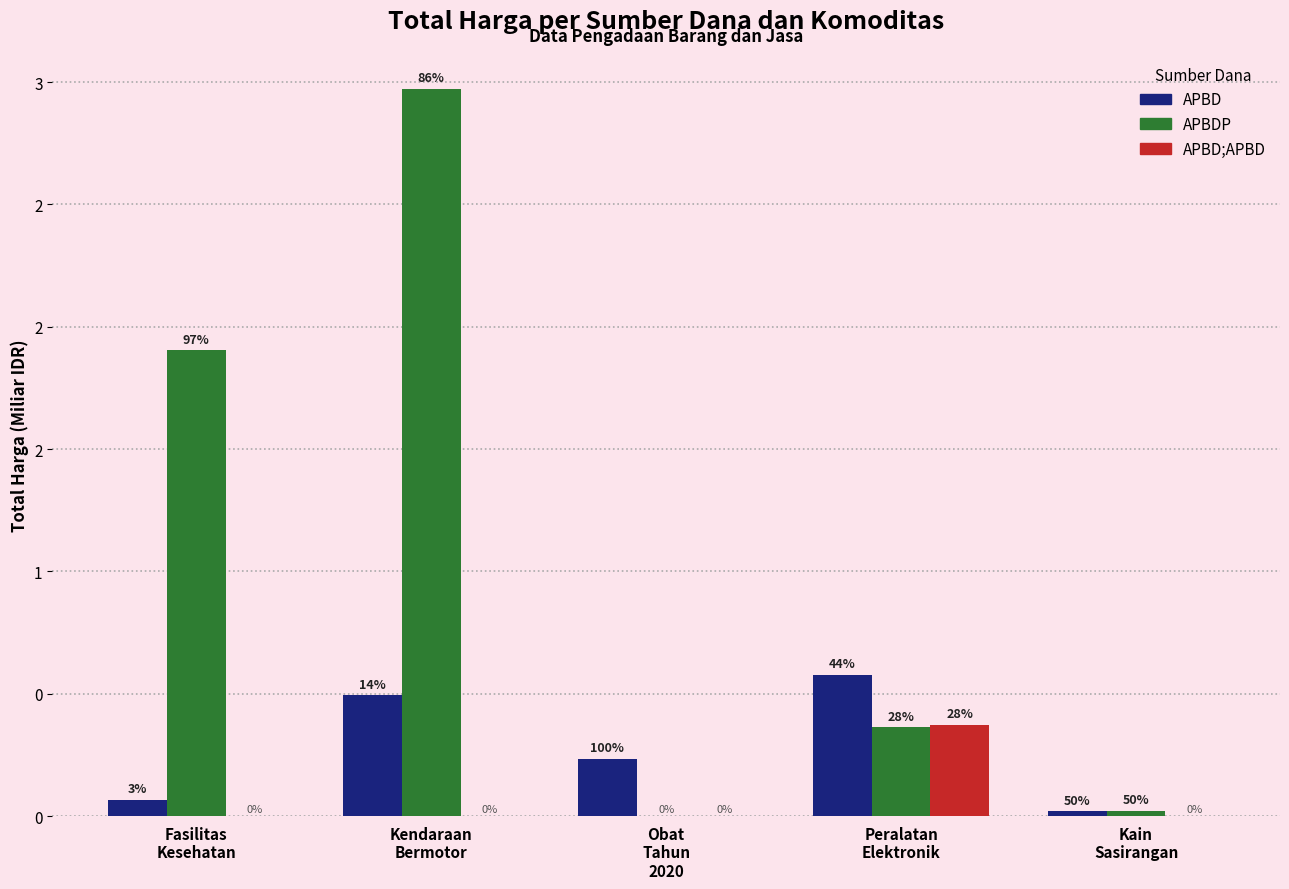

What are all the series names shown in the legend?

APBD, APBDP, APBD;APBD